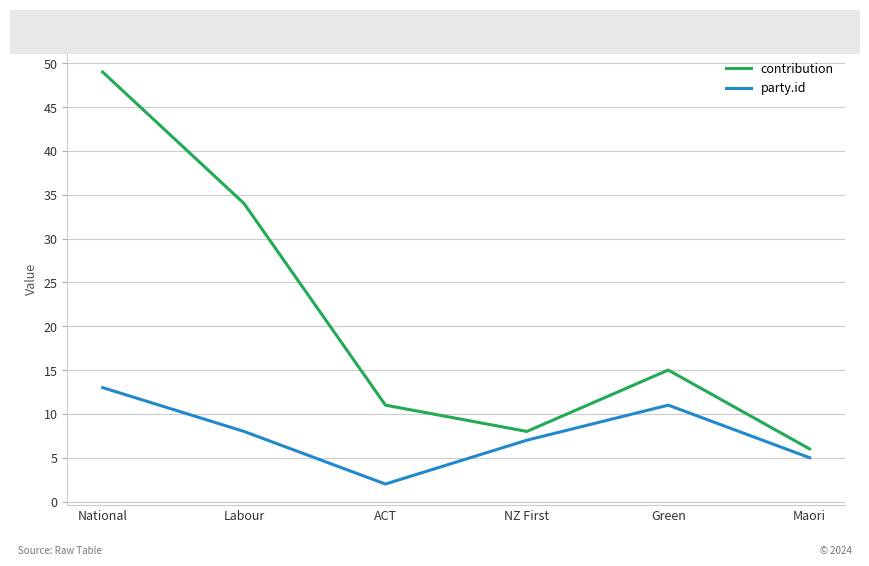

List the labels in order of contribution value, smallest first.

Maori, NZ First, ACT, Green, Labour, National